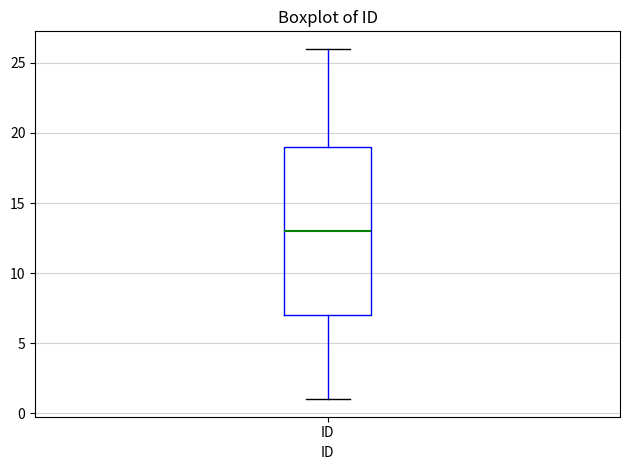

Read this box plot against the y-axis: the position of the median line, the range covered by the box, and the ends of both whiskers. The values are not printed on the chart, so give them approximately, as read against the axis.

median 13, box 7 to 19, whiskers 1 to 26